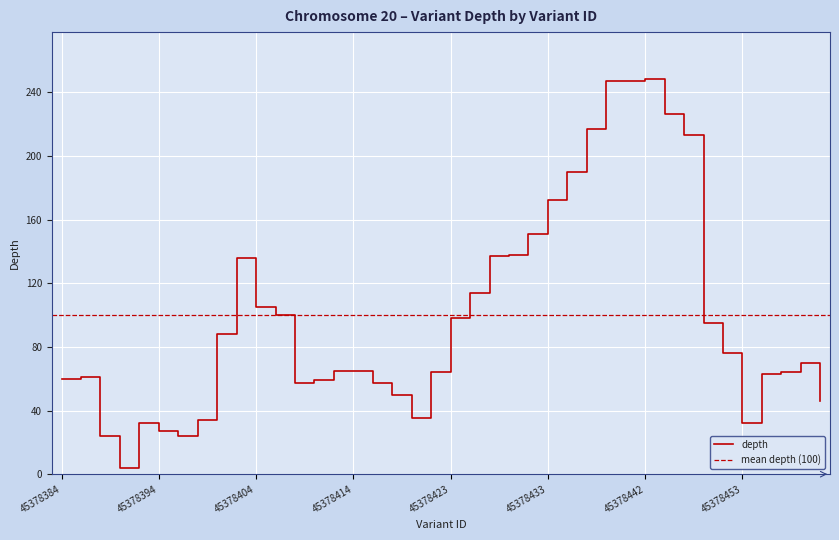

How many interior local peaks (higher than both neighbors) does the data have?

5